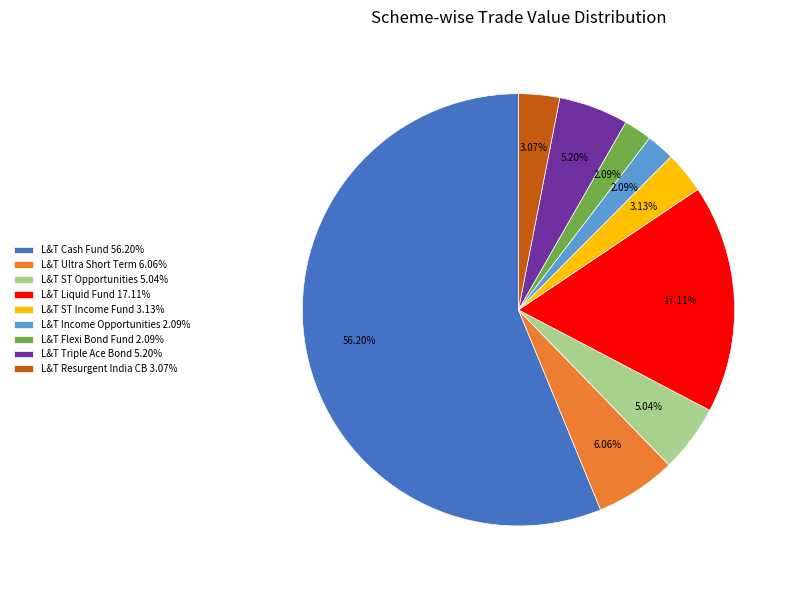

What is the majority slice?

L&T Cash Fund 56.20%